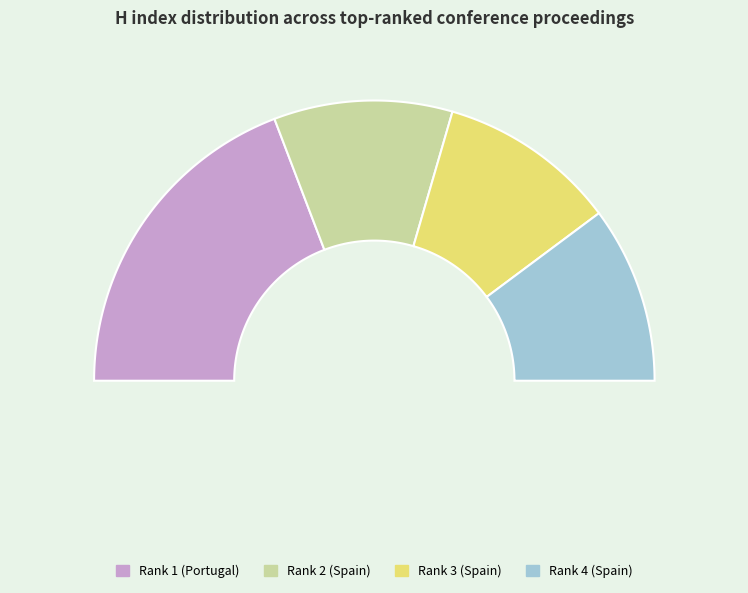

What is the total percentage of Rank 2 (Spain) and Rank 4 (Spain)?

41.0%